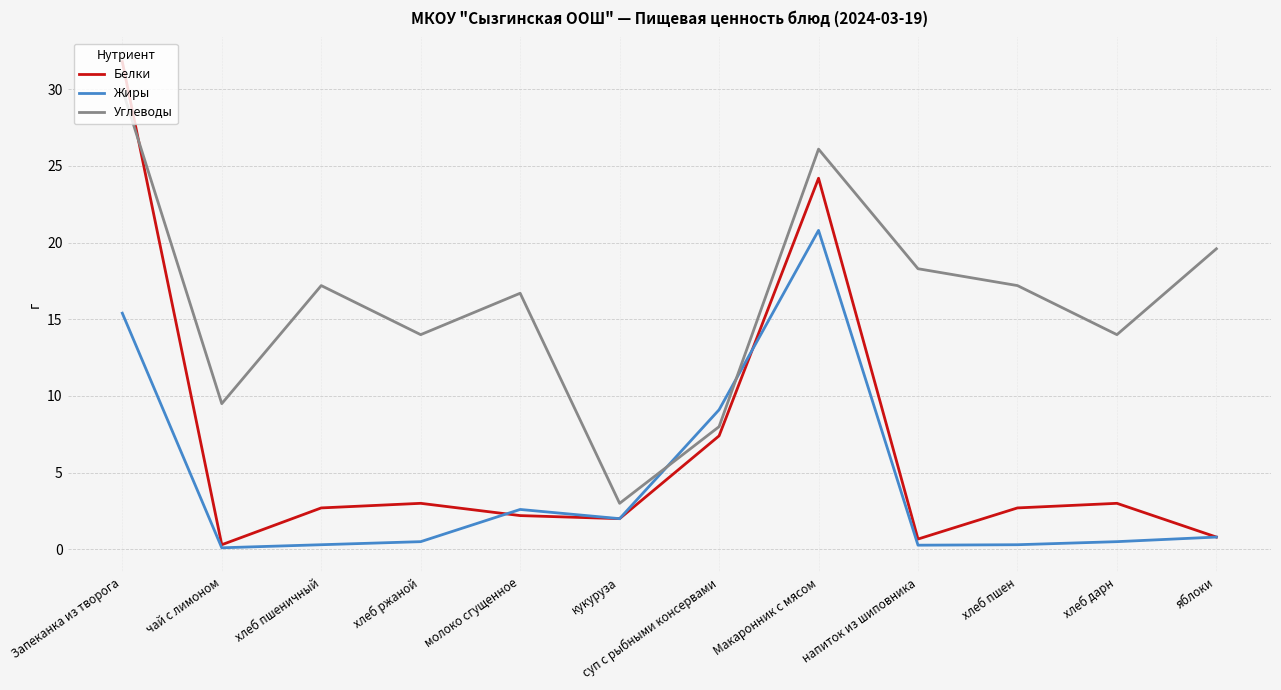

At which label does Белки reach its minimum?

чай с лимоном